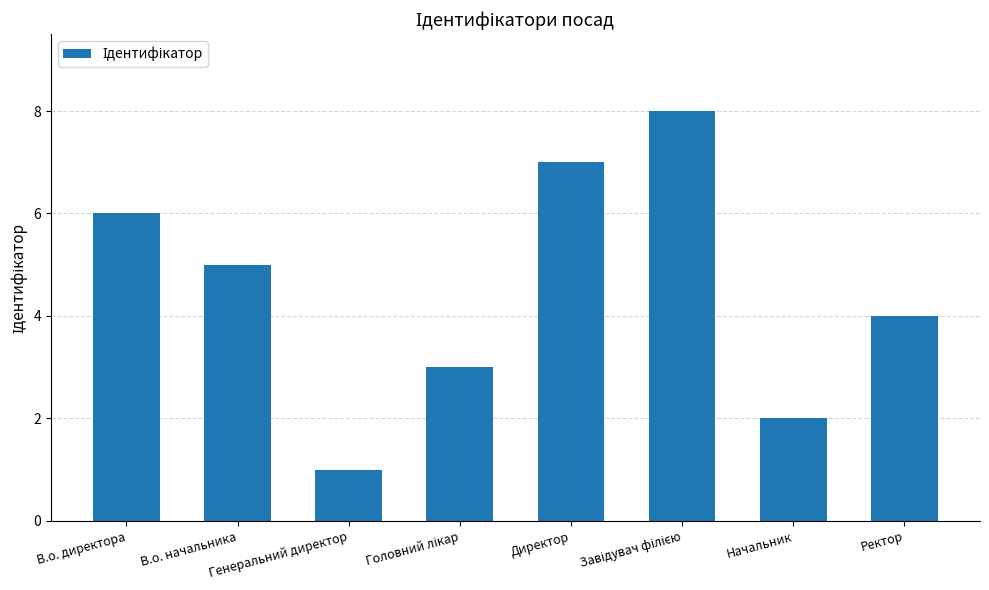

At which label is the value closest to 4?

Ректор